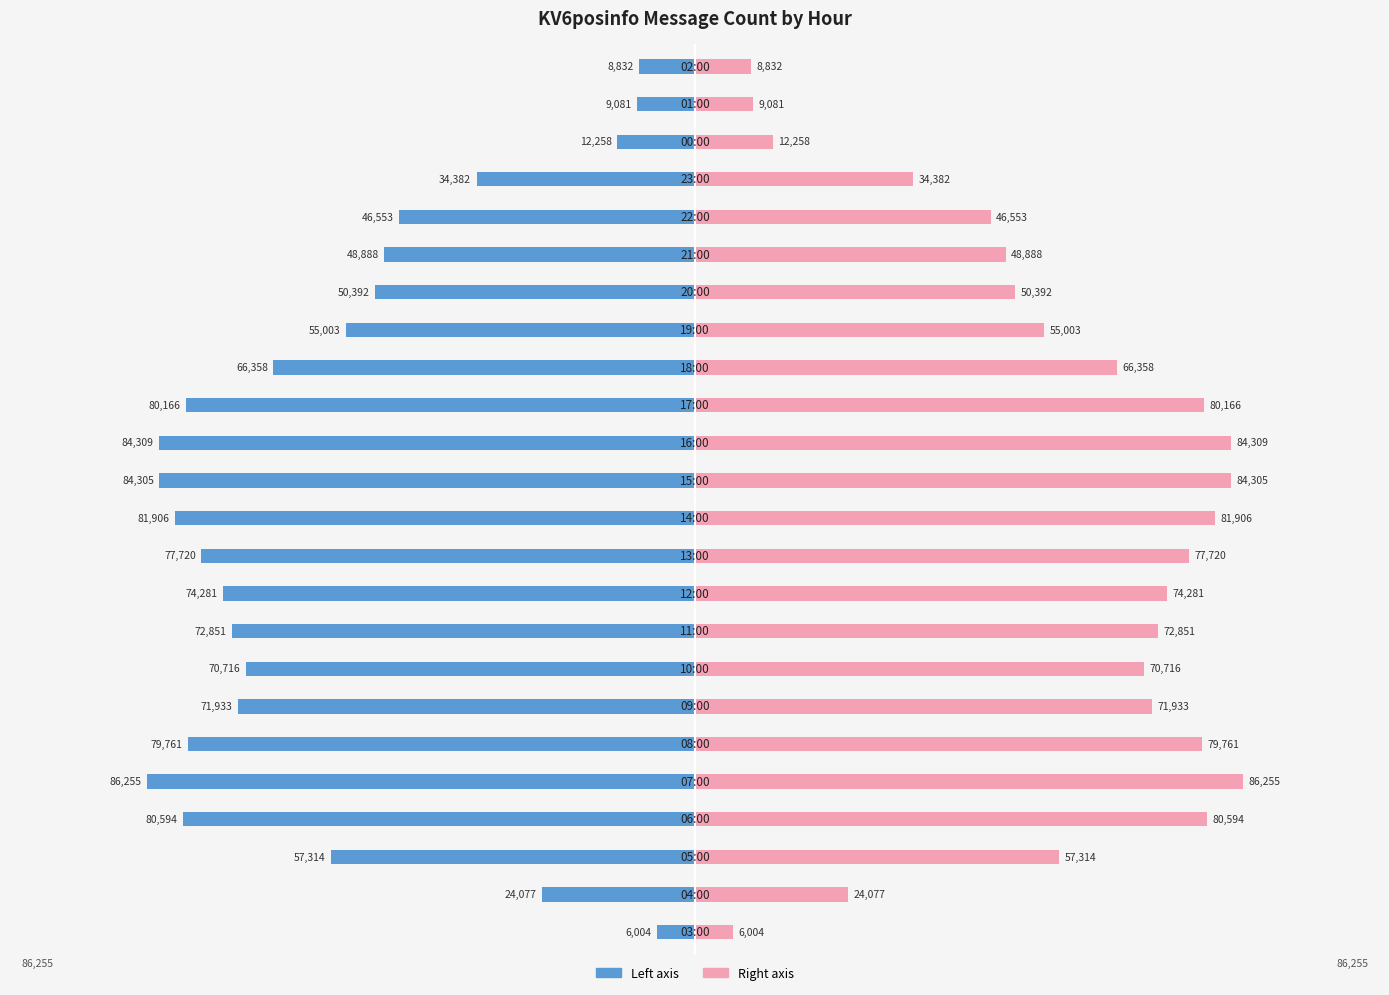

Between 14 and 15, which is larger?

15